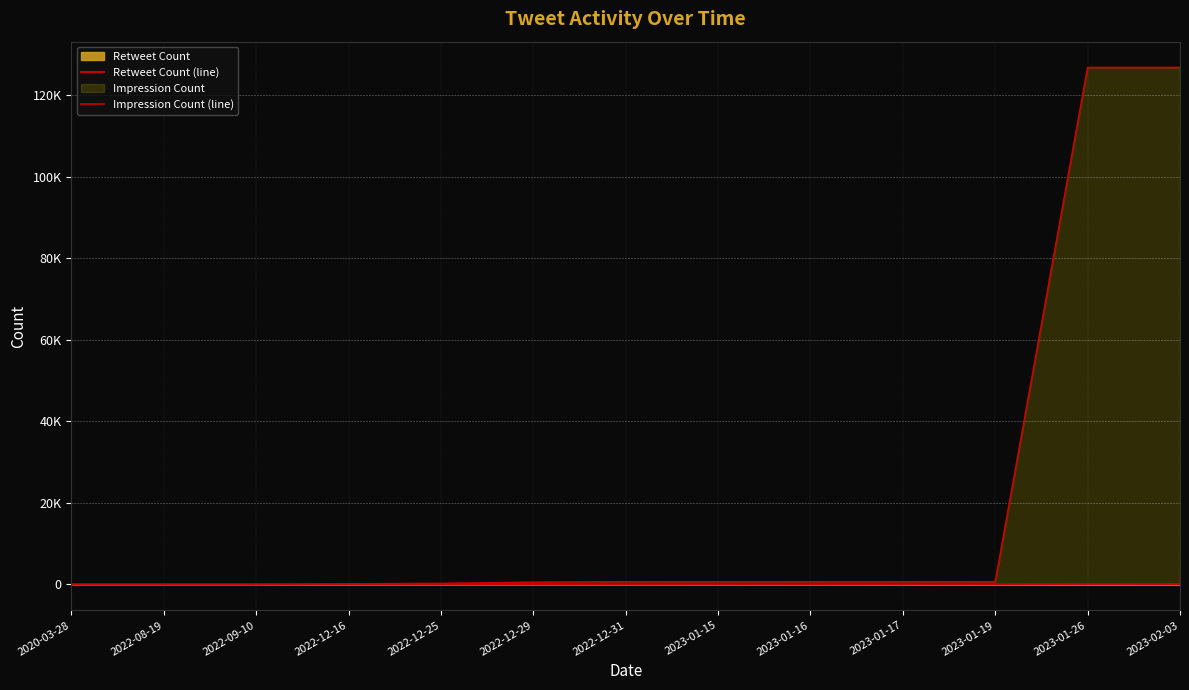

What is the sum of the Impression Count (line) values at 2023-01-15 and 2023-01-16?

1314